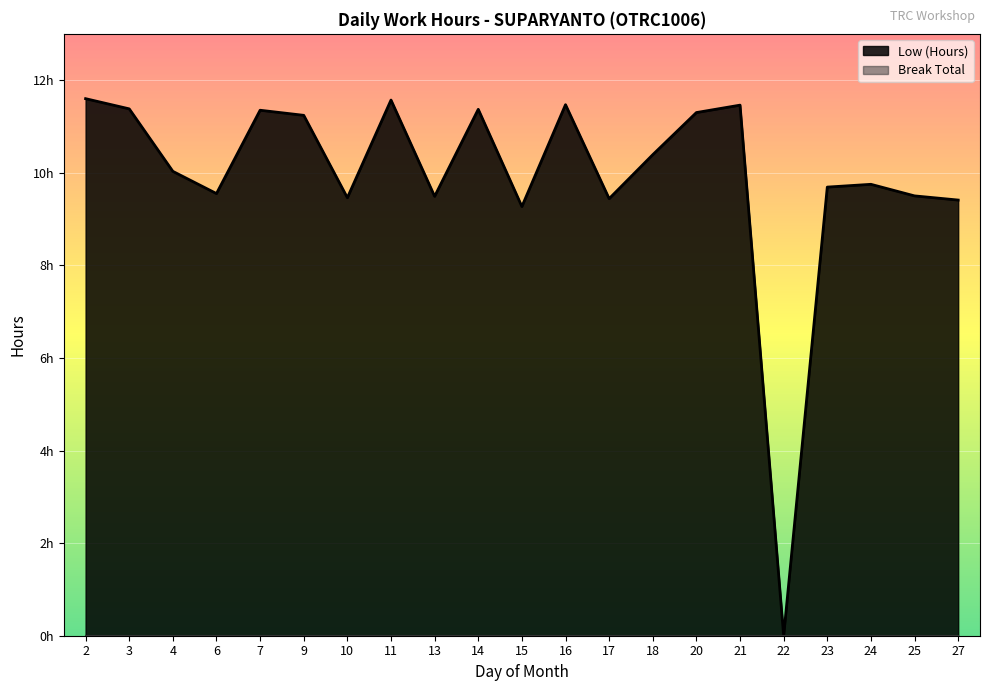

Is it true that the value at 17 is 3.5?

False